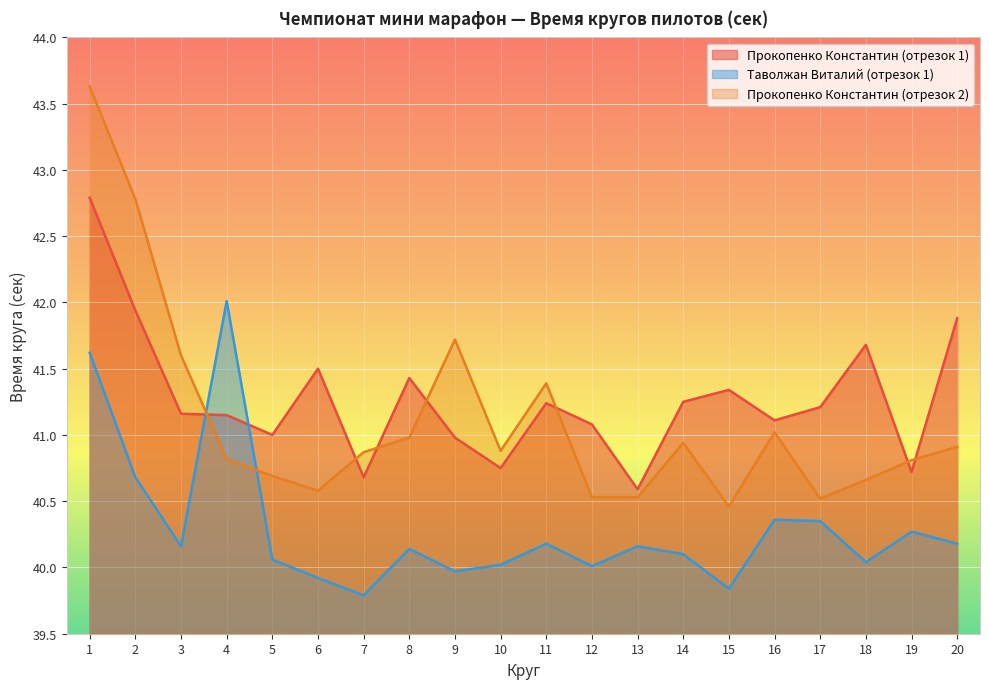

Where do Прокопенко Константин (отрезок 1) and Прокопенко Константин (отрезок 2) first cross each other?

3 and 4